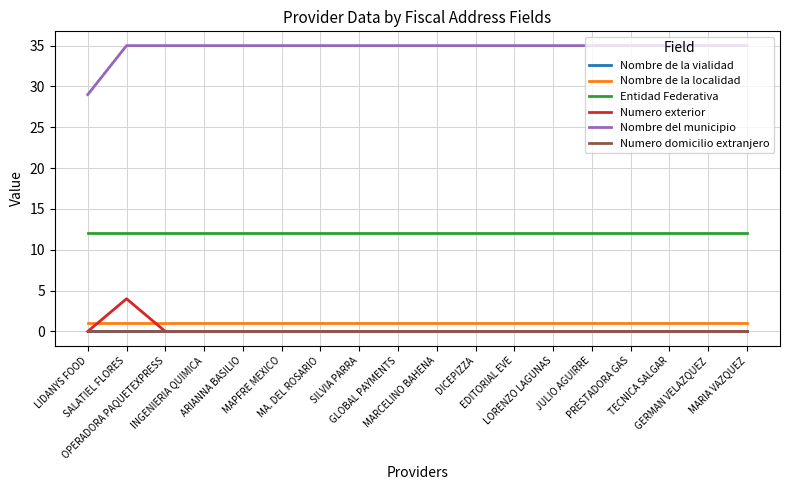

The value of Nombre del municipio at ARIANNA BASILIO is 35. True or false?

True